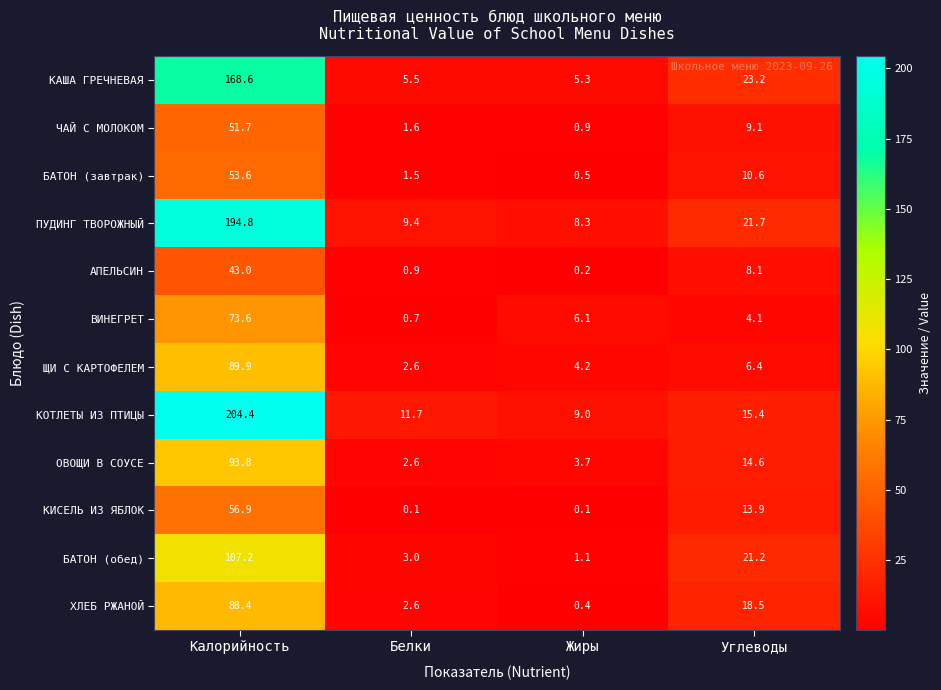

What is the sum of the ХЛЕБ РЖАНОЙ values at Белки and Углеводы?

21.1